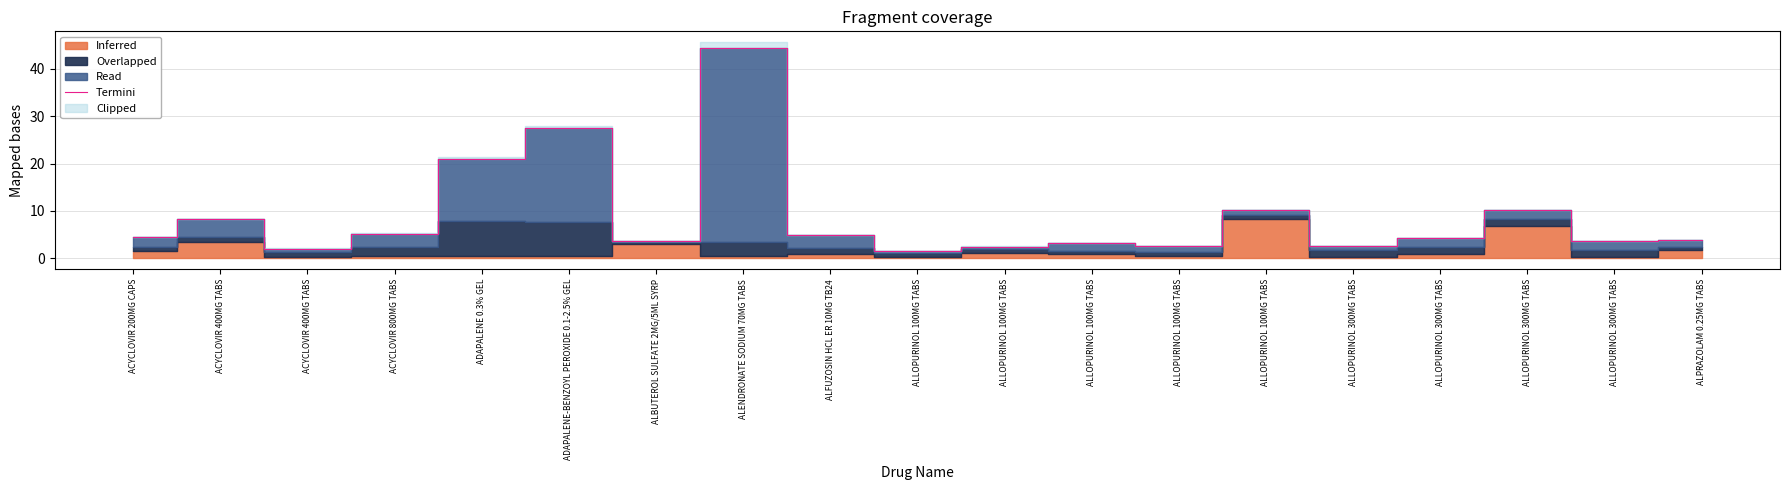

The chart shows a value of 3.6 at ALBUTEROL SULFATE 2MG/5ML SYRP. True or false?

True